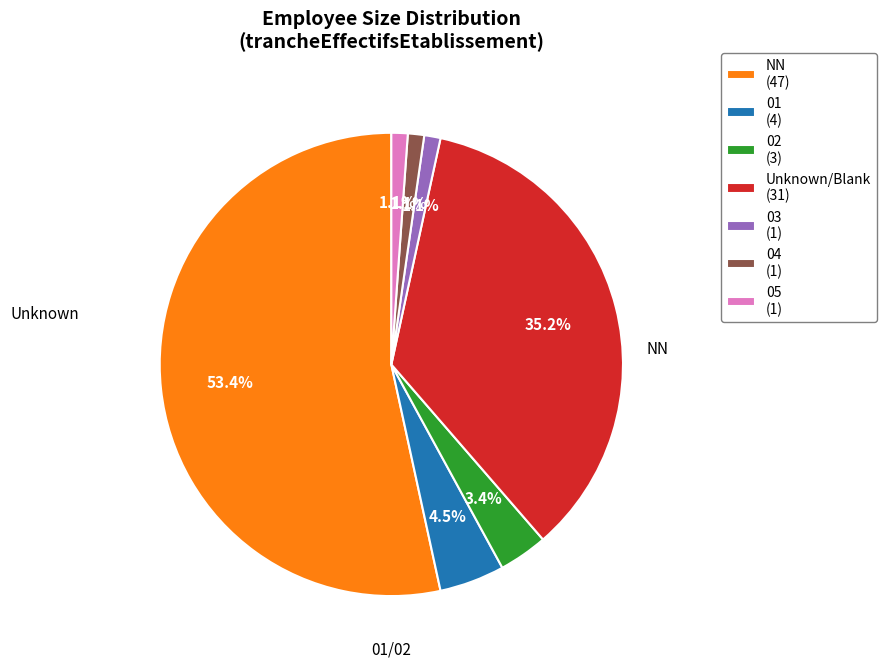

Which slice is the largest?

NN (47)